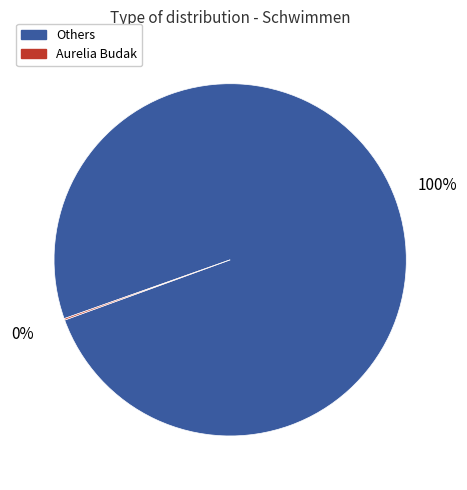

The Others slice represents 100% of the pie. True or false?

True